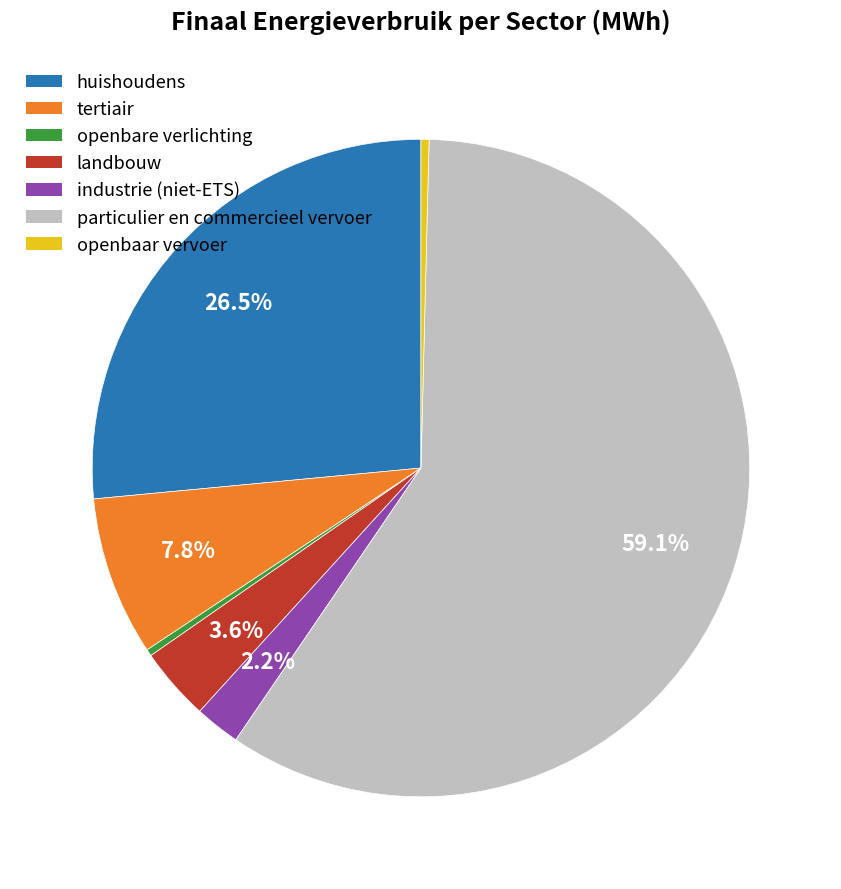

Does any single category account for the majority?

Yes